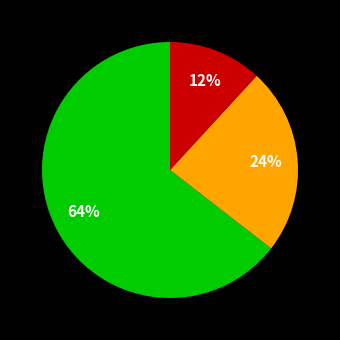

To the nearest percent, what is the average slice percentage?

33%